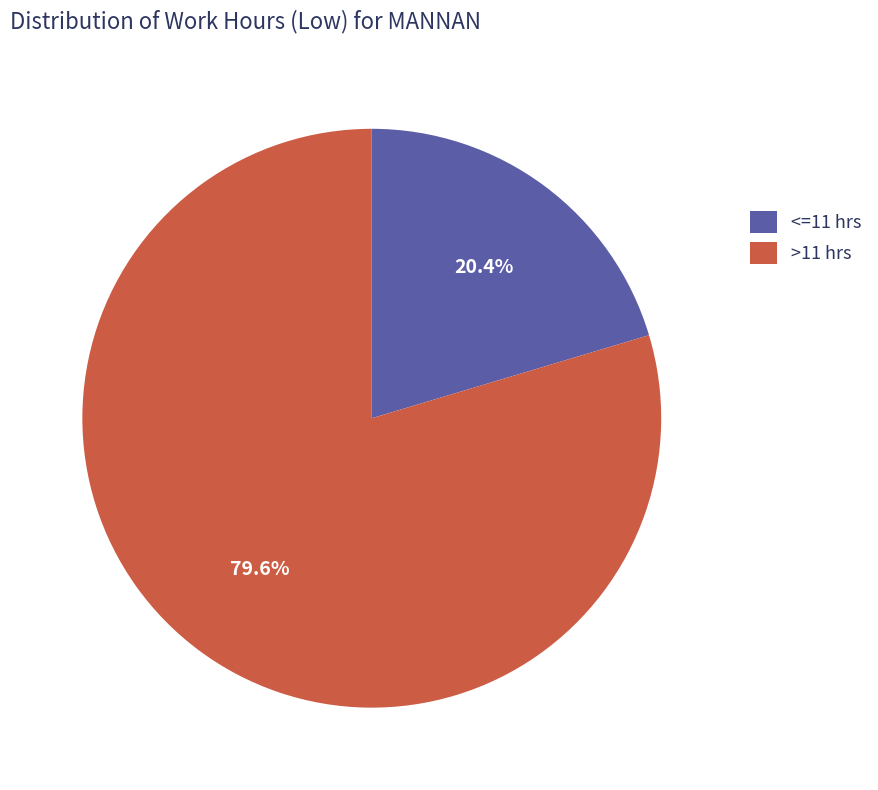

Which slice is the smallest?

<=11 hrs